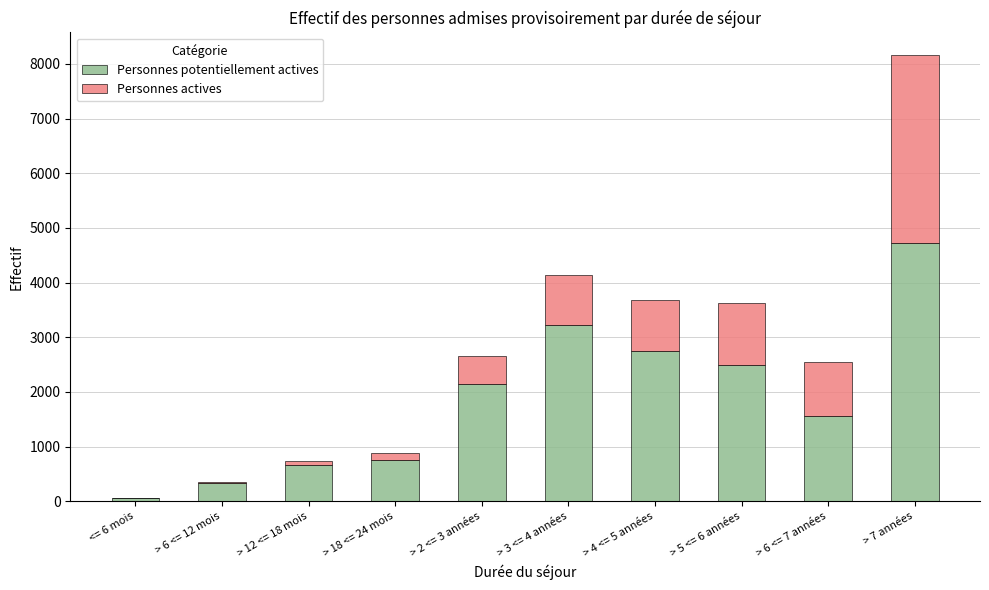

At which category is the sum across all series the highest?

> 7 années